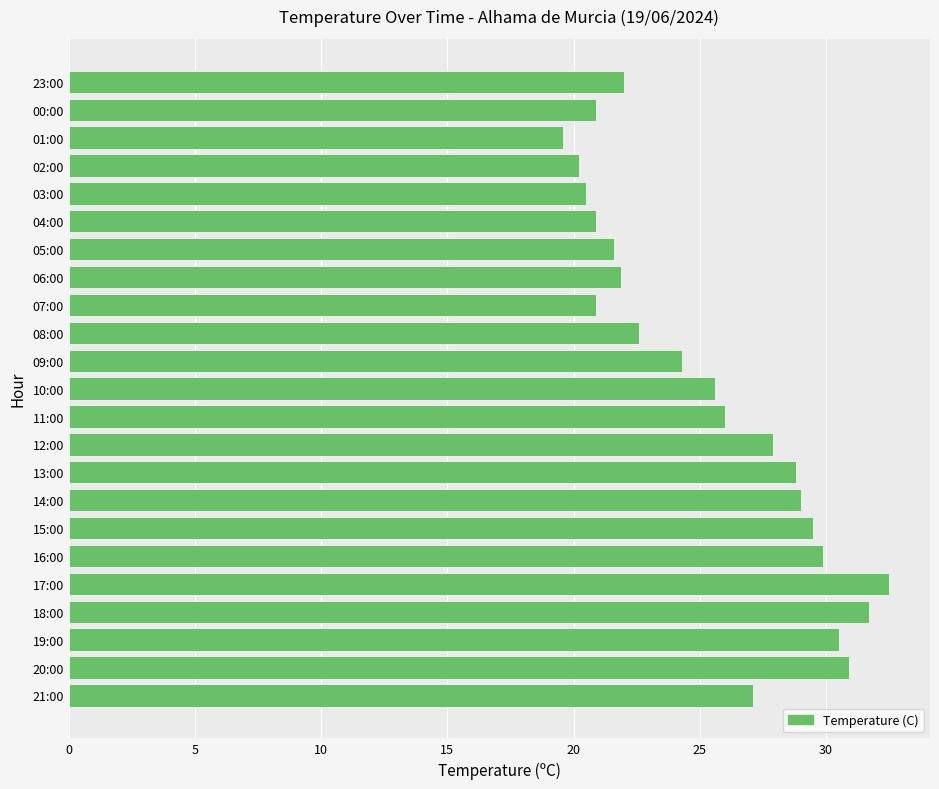

What is the difference between the maximum and minimum values?

12.9